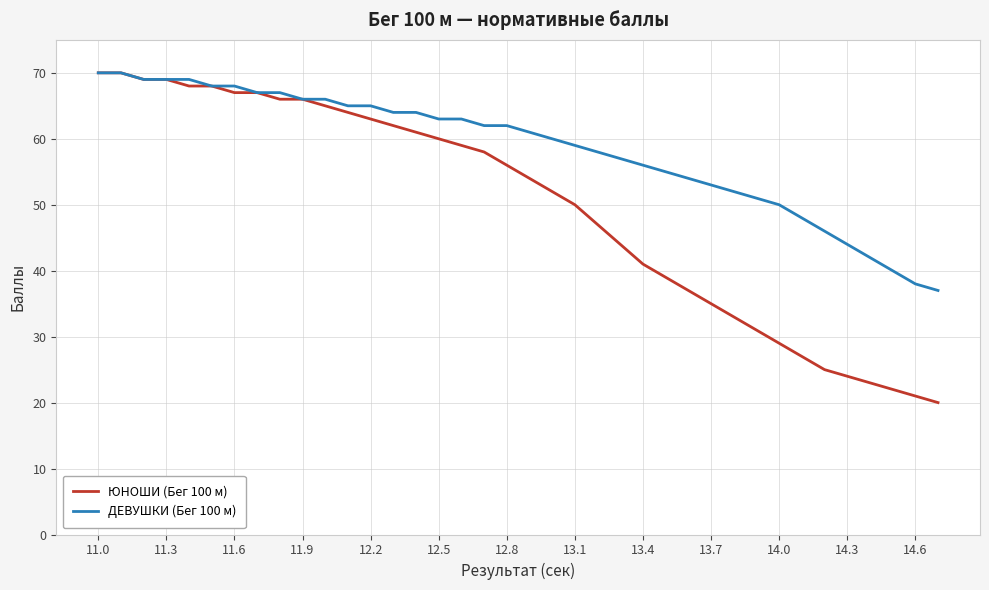

What is the maximum value shown in the chart?

70